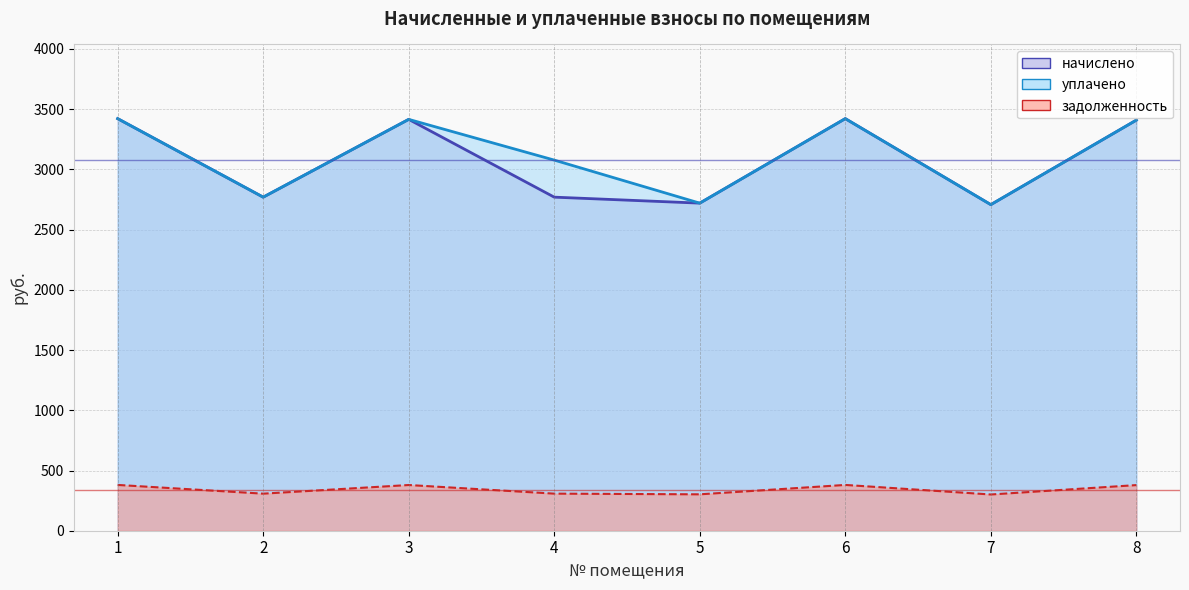

What is the value of the начислено point at the 8th from the left?

3409.3